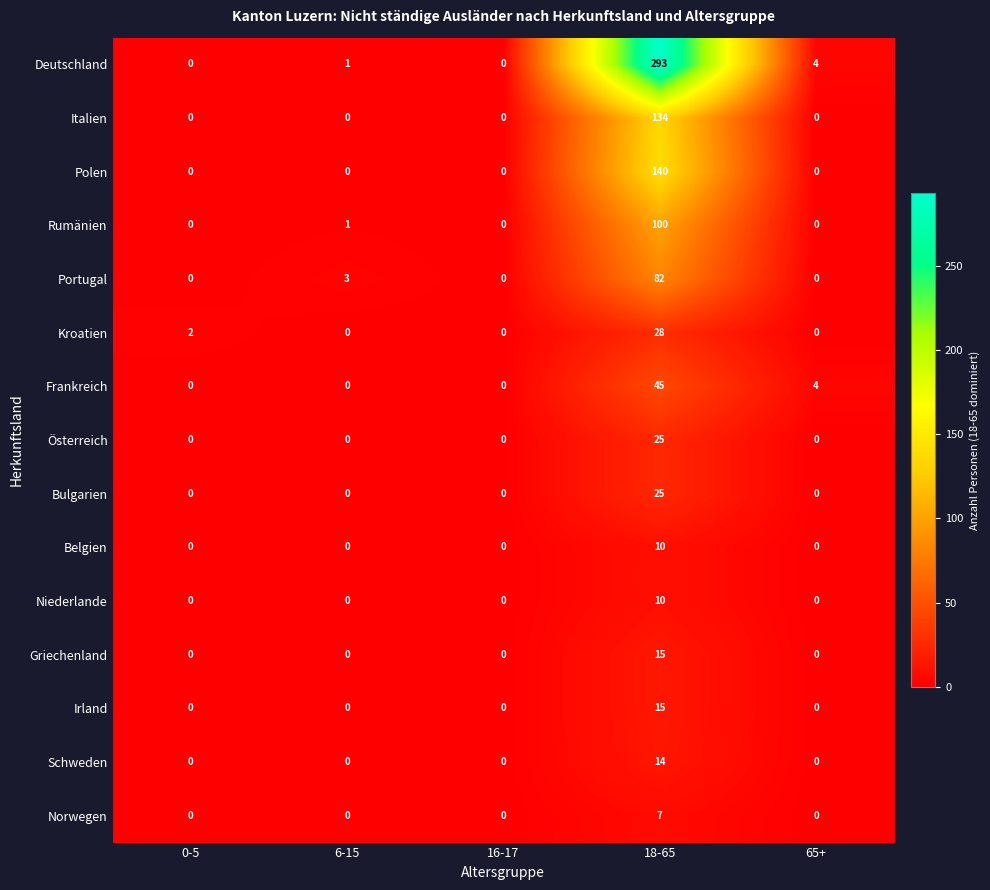

Which category has the highest value in the Polen series?

18-65